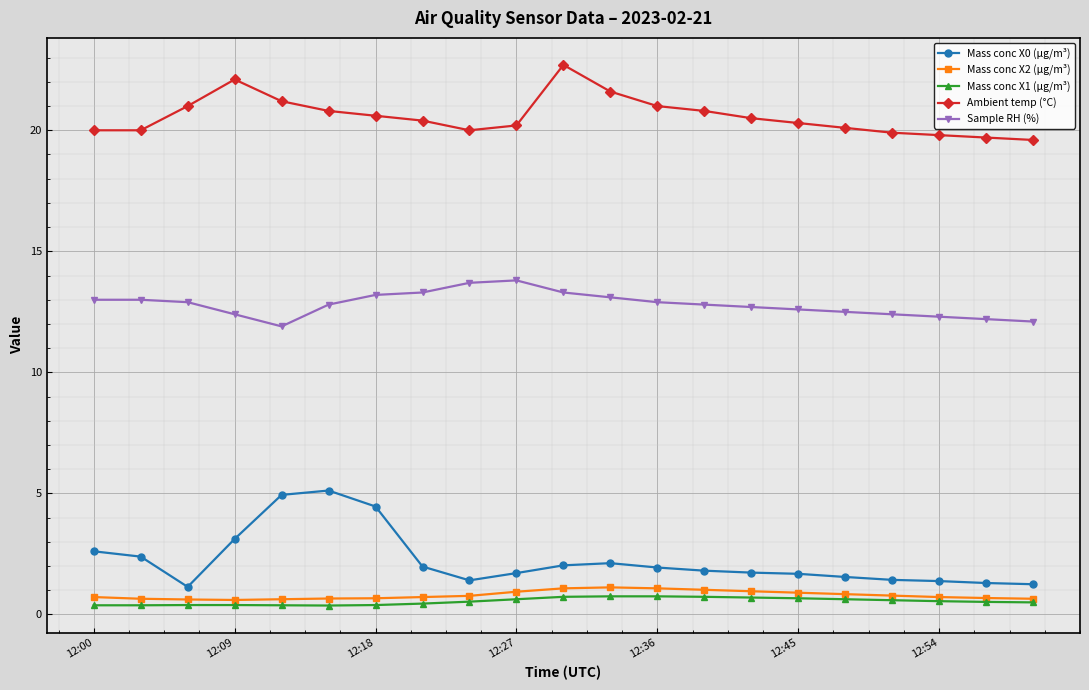

How many lines are shown in the chart?

5